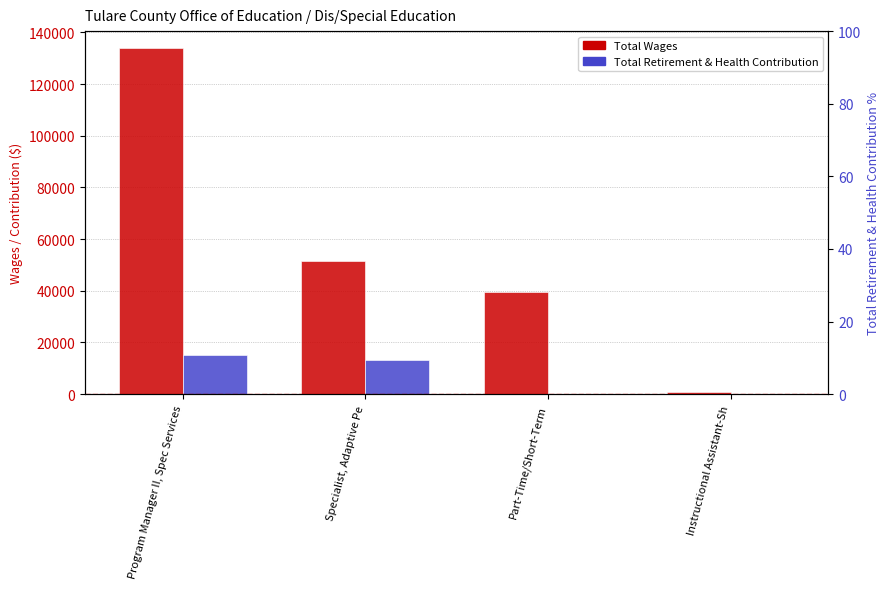

Reading left to right, what are all the values shown in this chart?

Total Wages: 133828	51367	39575	994
Total Retirement & Health Contribution: 15100	13243	0	16